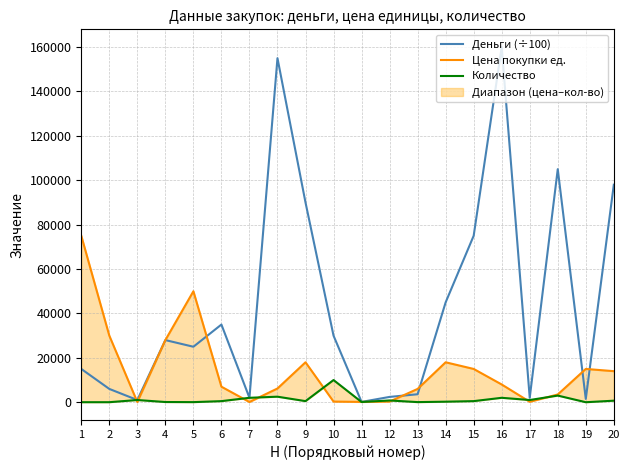

How many interior local peaks does the Цена покупки ед. series have?

4